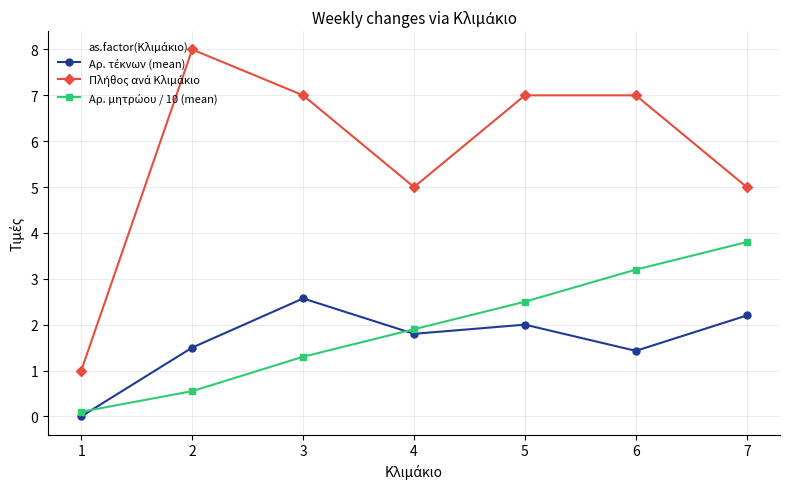

What is the difference between the highest and lowest values at 5?

5.0